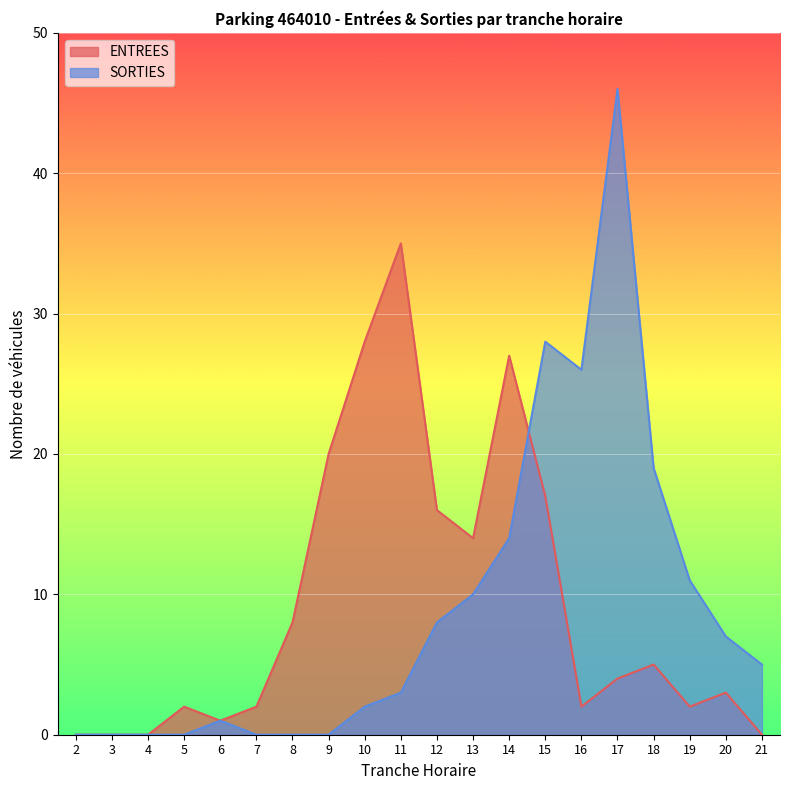

In ENTREES, how many points are lower than both neighbors (excluding endpoints)?

4